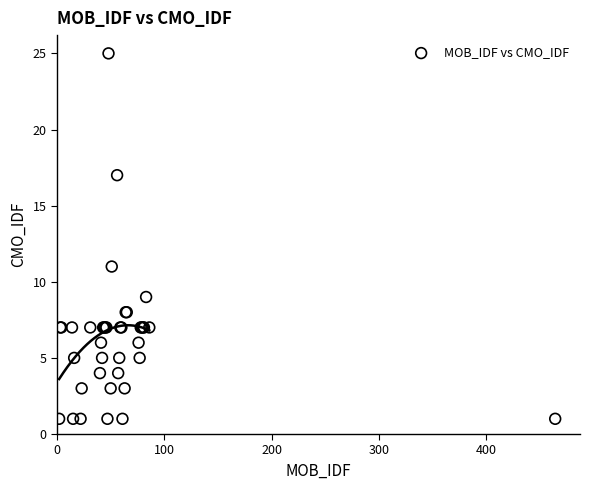

What Y value in the scatter plot is closest to 13?

11